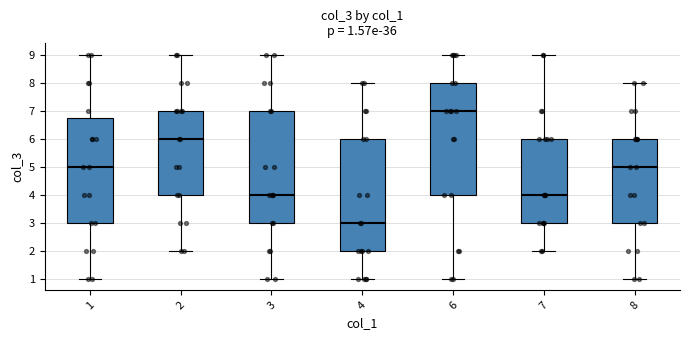

Which box's median line is the lowest?

4